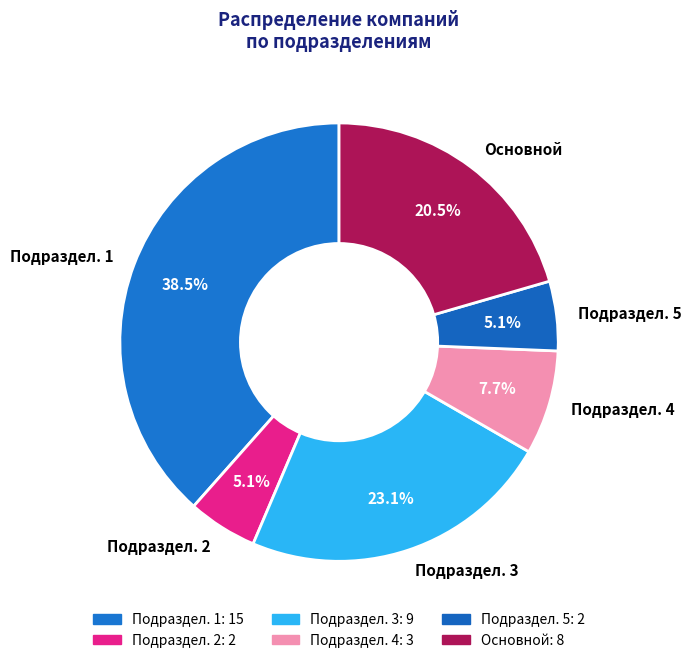

What is the ratio of the value at Основной to the value at Подраздел. 1?

0.5